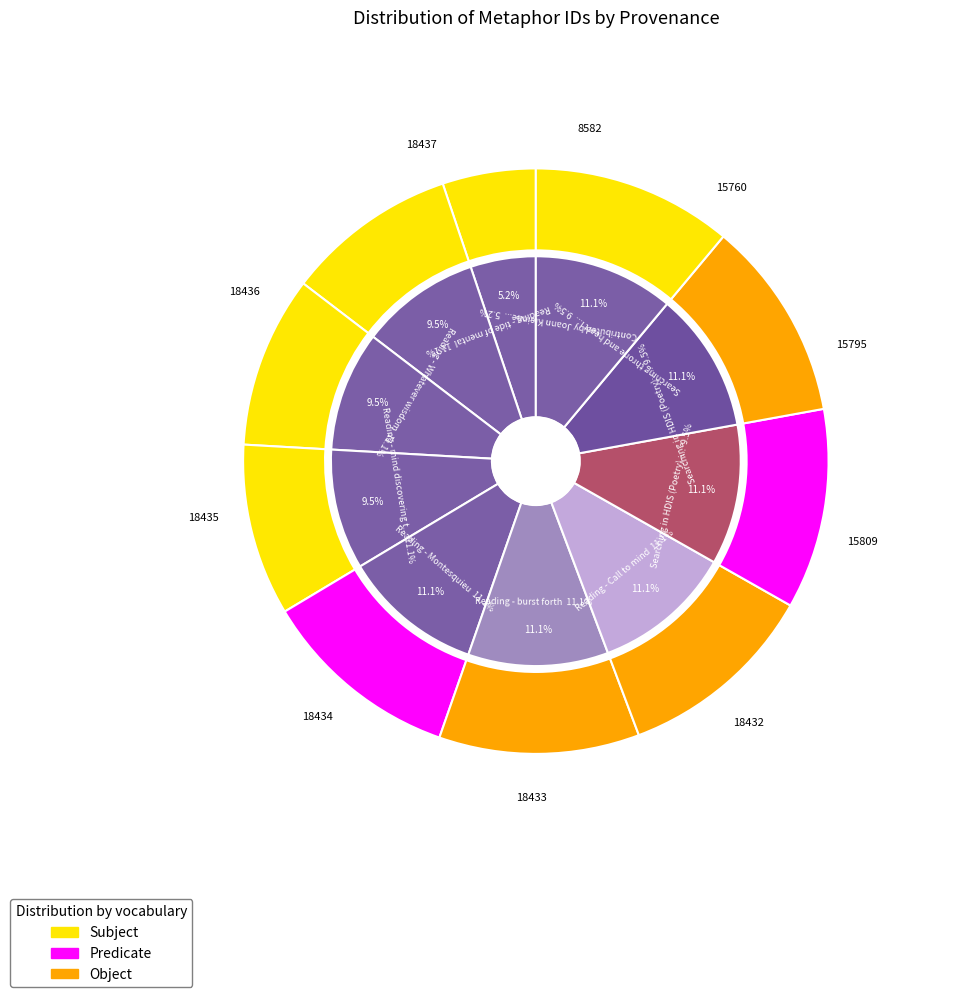

To the nearest percent, what is the combined percentage of Reading - tide of mental and Contributed by Joann Kleinneiur?

16%